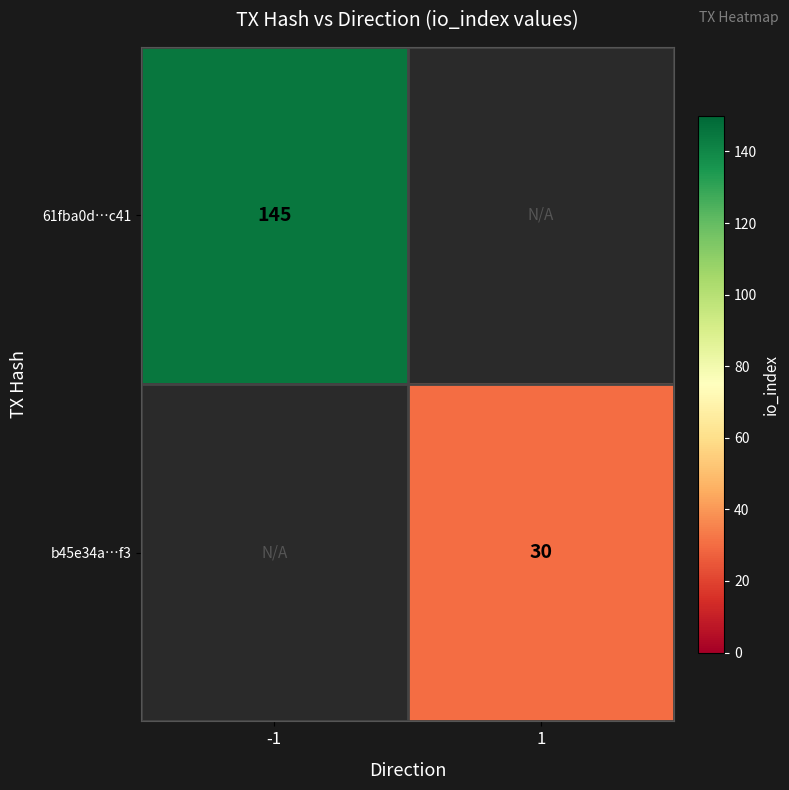

True or false: b45e34a…f3 has a value of 19 at 1.

False